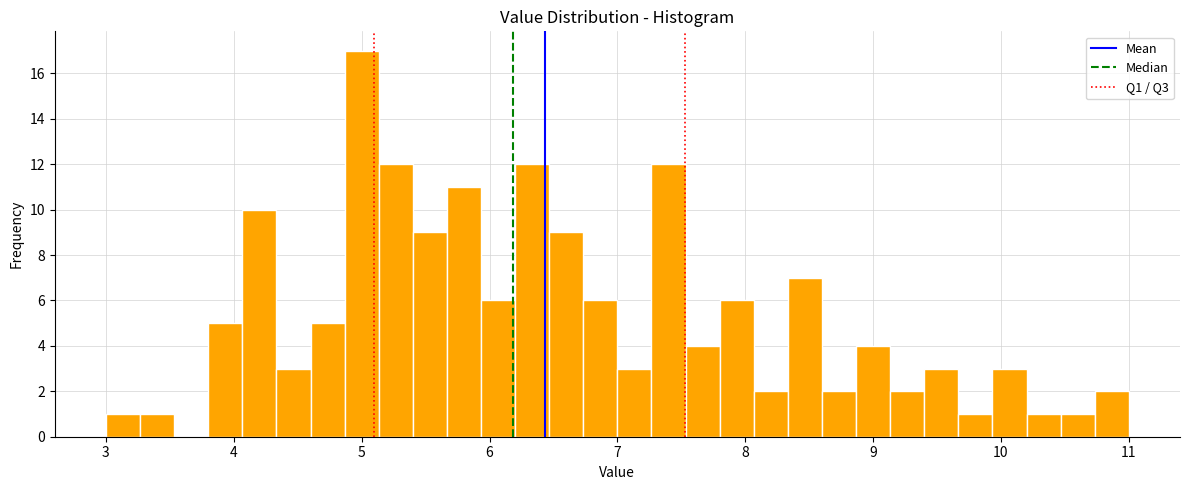

Read against the x-axis, roughly where is the centre of the tallest bar?

5.0